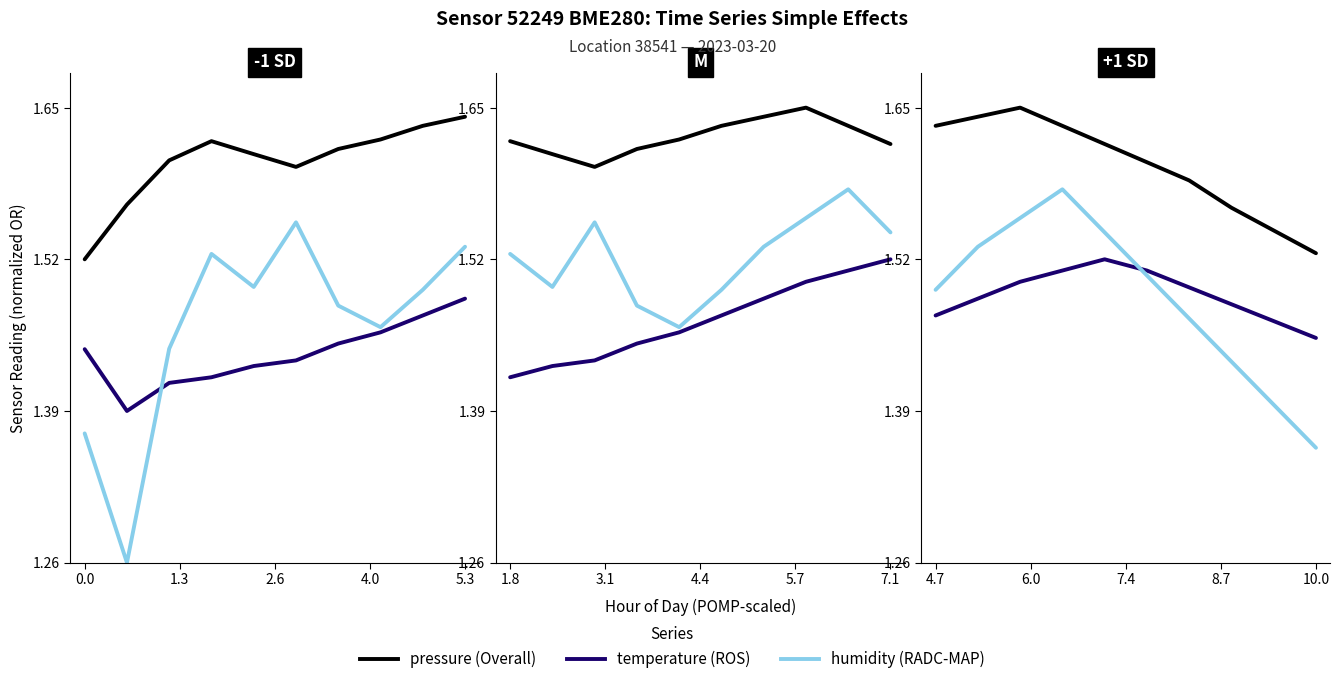

Which series has the largest range (max minus min)?

humidity